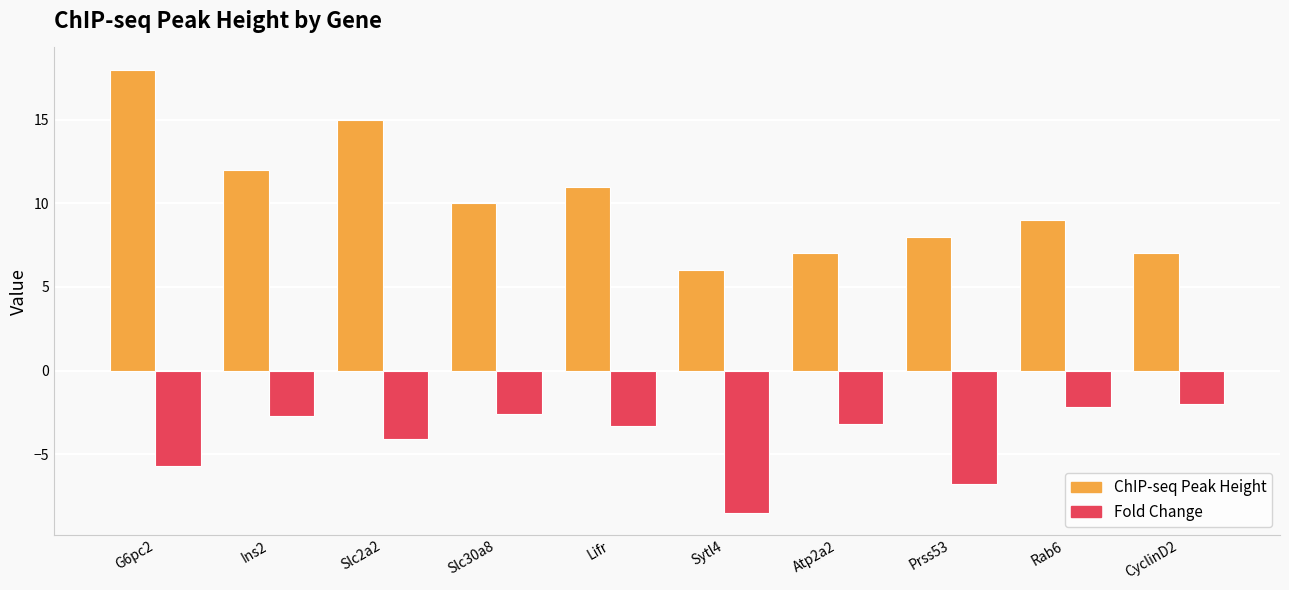

What is the difference between the highest and lowest values at Rab6?

11.2